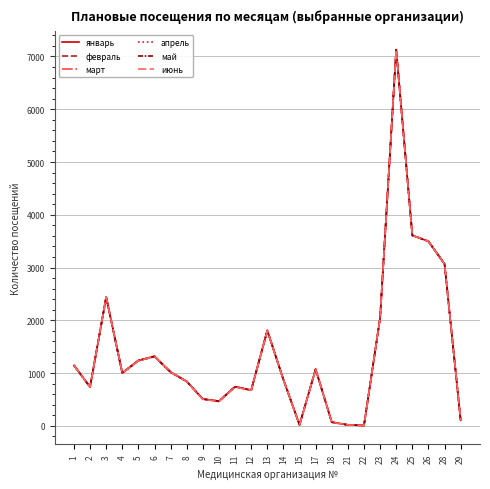

Between 9 and 22, which series saw the biggest shift?

январь